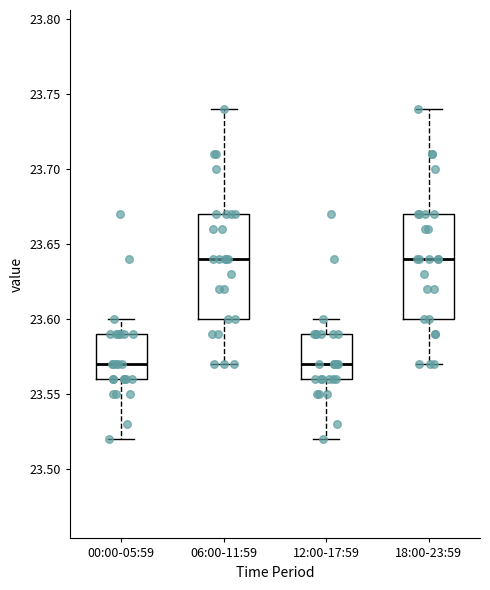

Where is the lower edge of the box for 06:00-11:59 on the y-axis? The values are not printed on the chart, so give them approximately, as read against the axis.

23.60